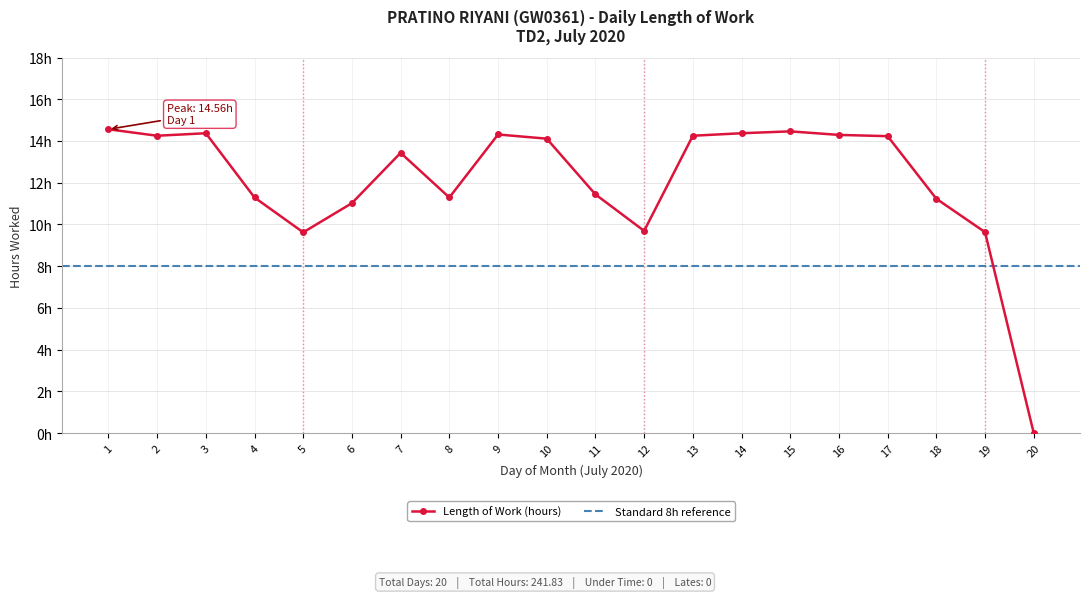

At which label is the value closest to 7?

5